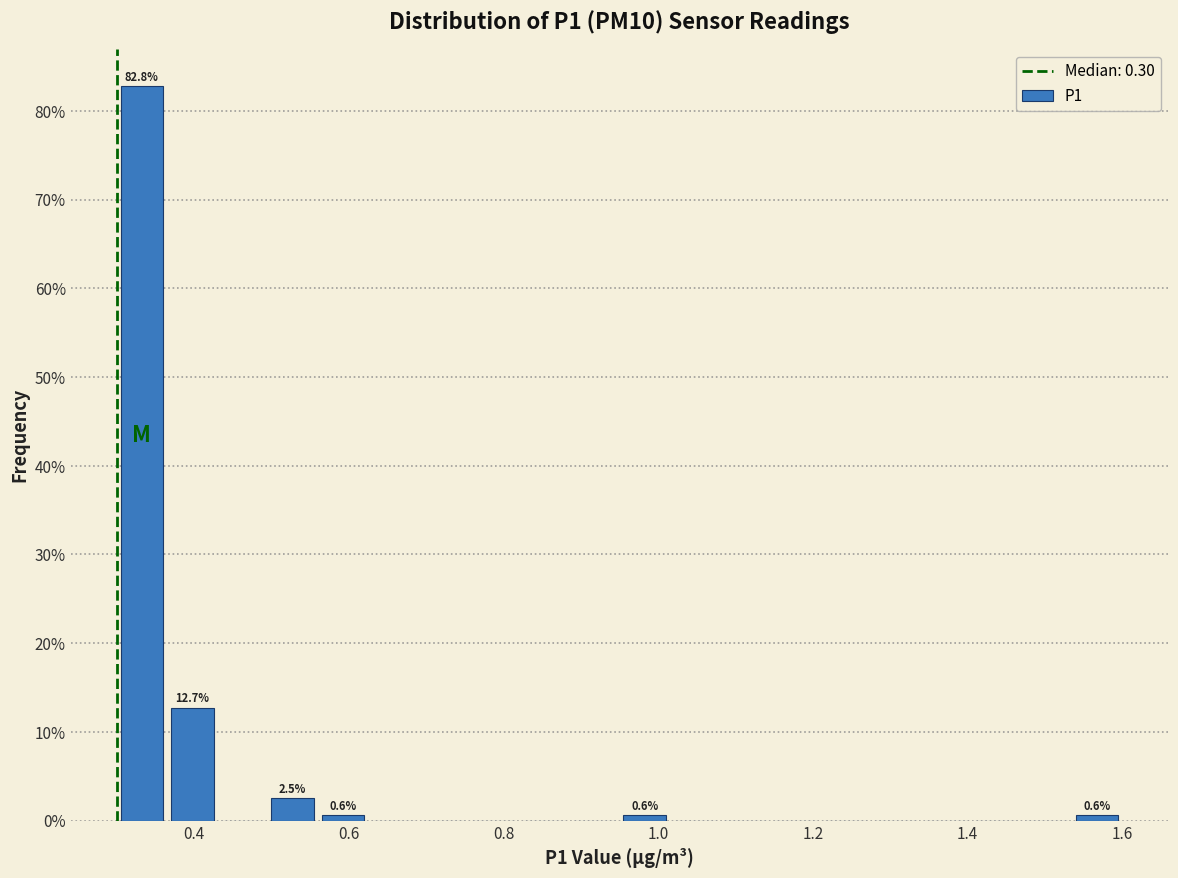

Read against the x-axis, roughly where is the centre of the tallest bar?

0.34